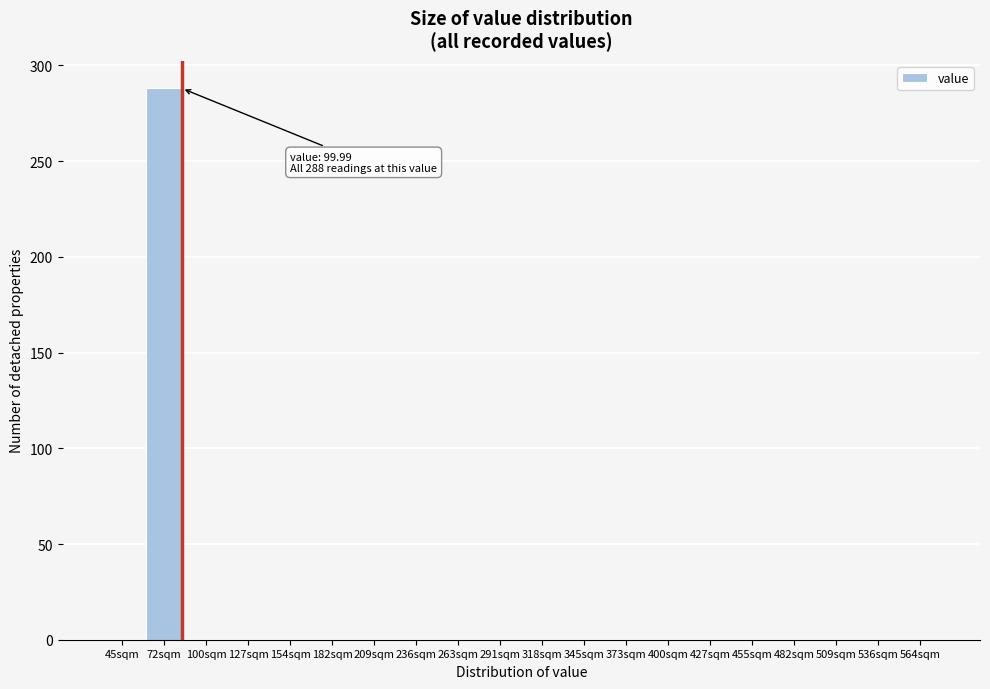

Reading right to left, transcribe all the data shown in this chart.

564sqm=0	536sqm=0	509sqm=0	482sqm=0	455sqm=0	427sqm=0	400sqm=0	373sqm=0	345sqm=0	318sqm=0	291sqm=0	263sqm=0	236sqm=0	209sqm=0	182sqm=0	154sqm=0	127sqm=0	100sqm=0	72sqm=288	45sqm=0